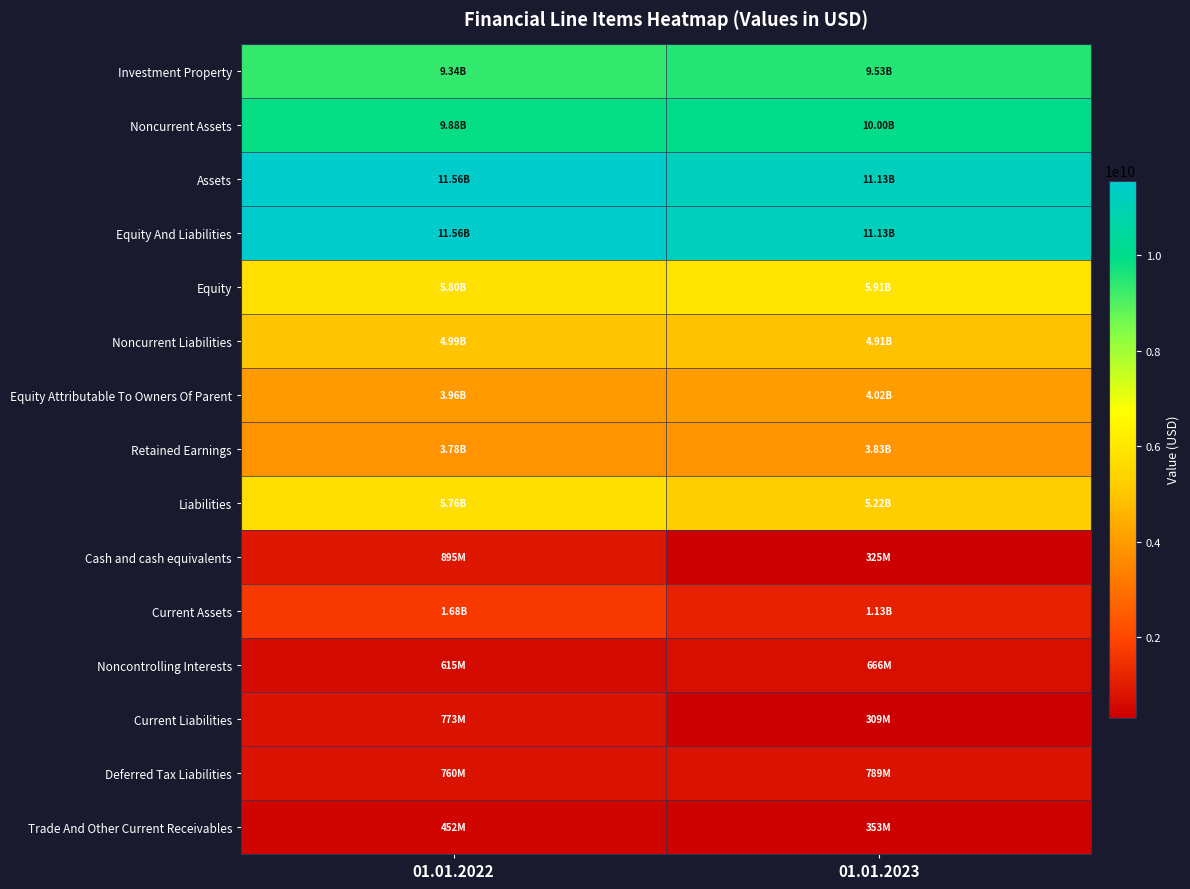

What is the minimum value shown in the chart?

308731000